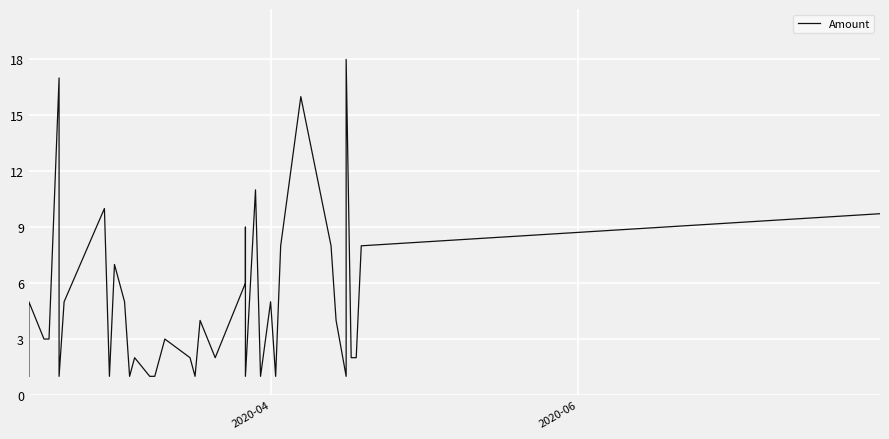

How many data points are less than 3?

19